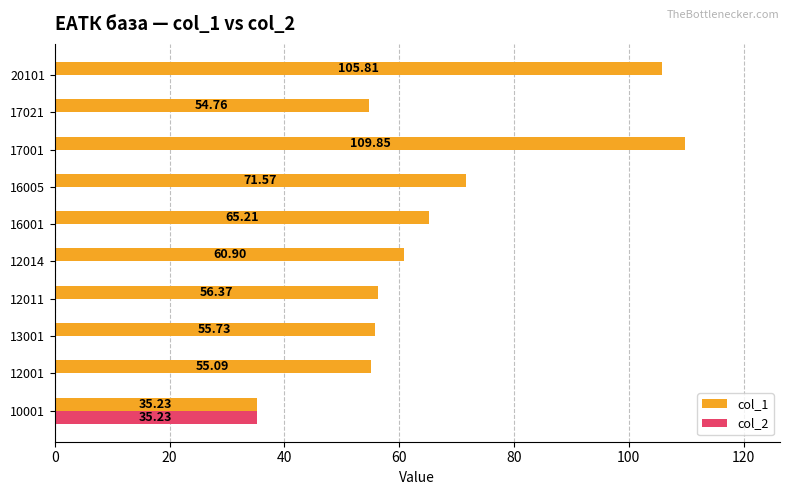

What is the sum of the col_1 values at 12001 and 12011?

111.5